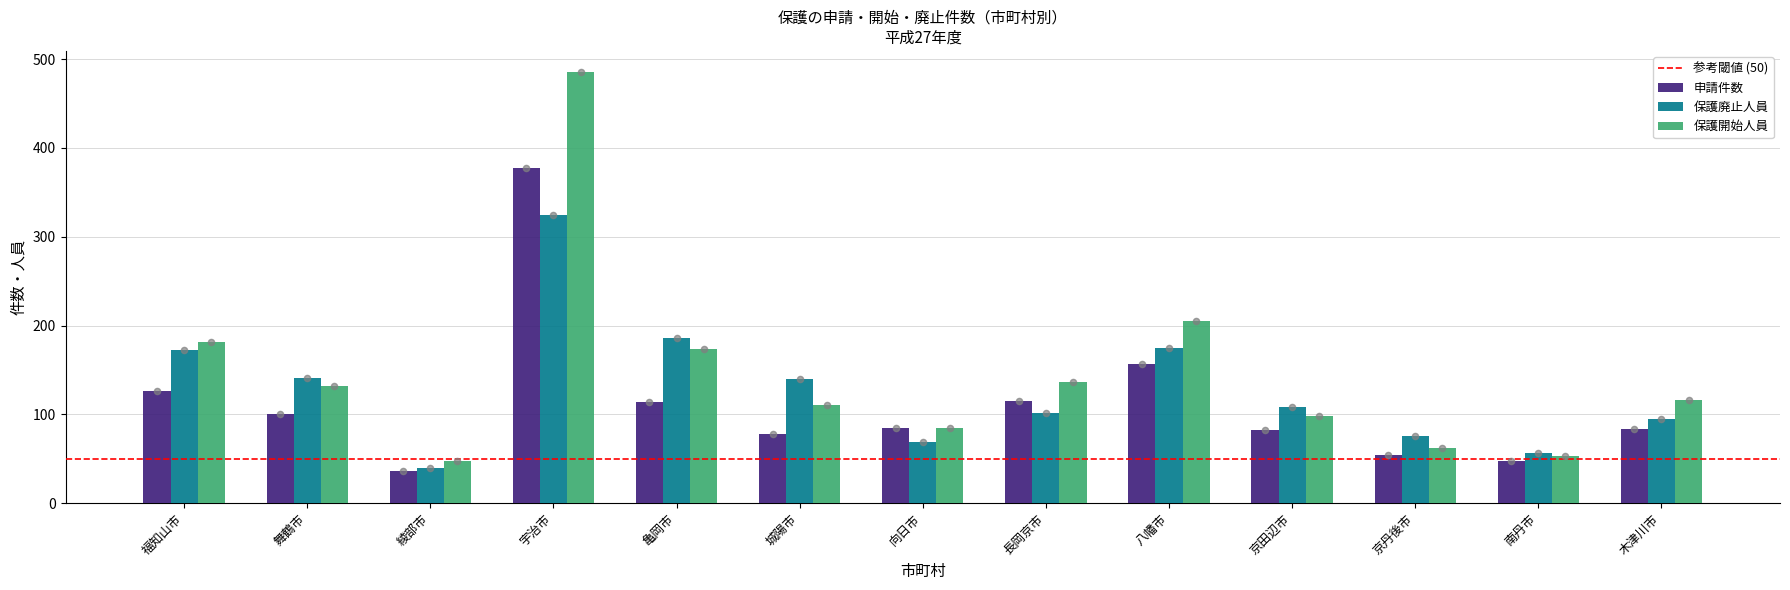

What are all the series names shown in the legend?

申請件数, 保護廃止人員, 保護開始人員